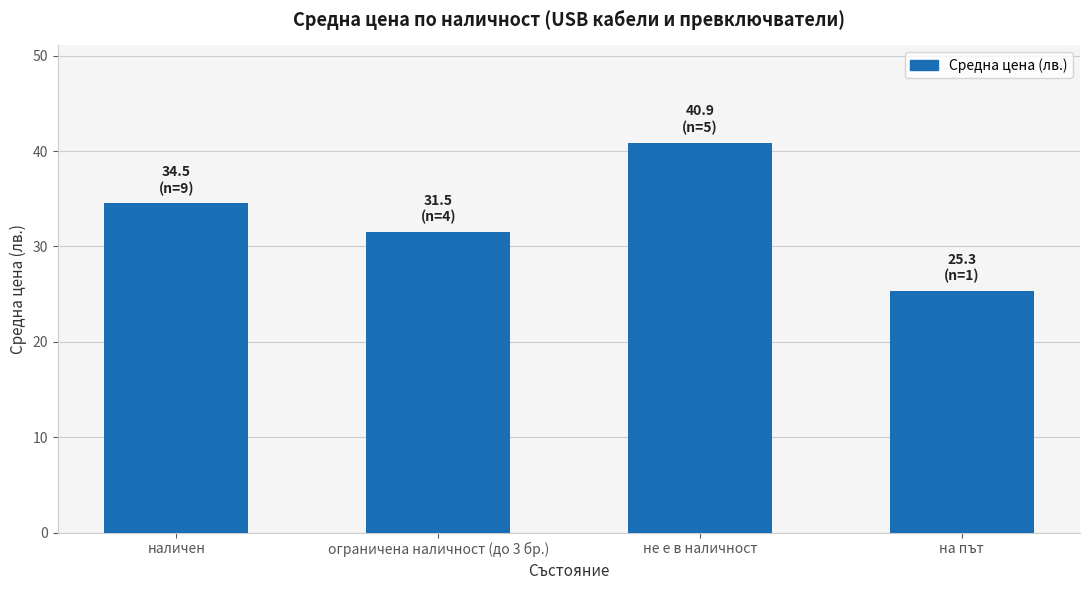

Are the bars horizontal?

No